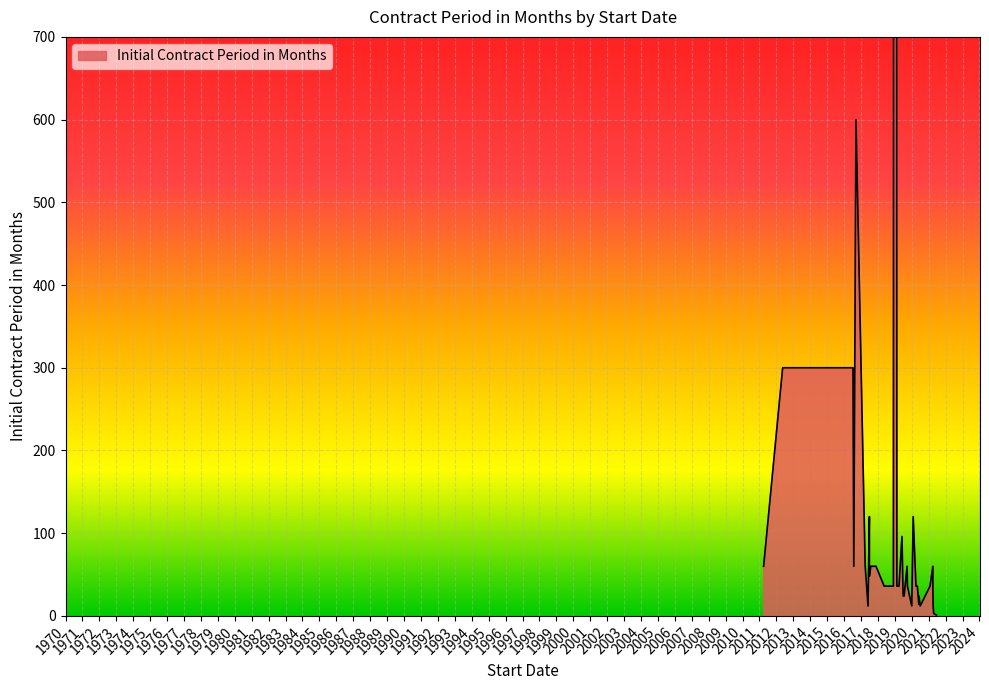

What is the value of the 38th point from the left?

60